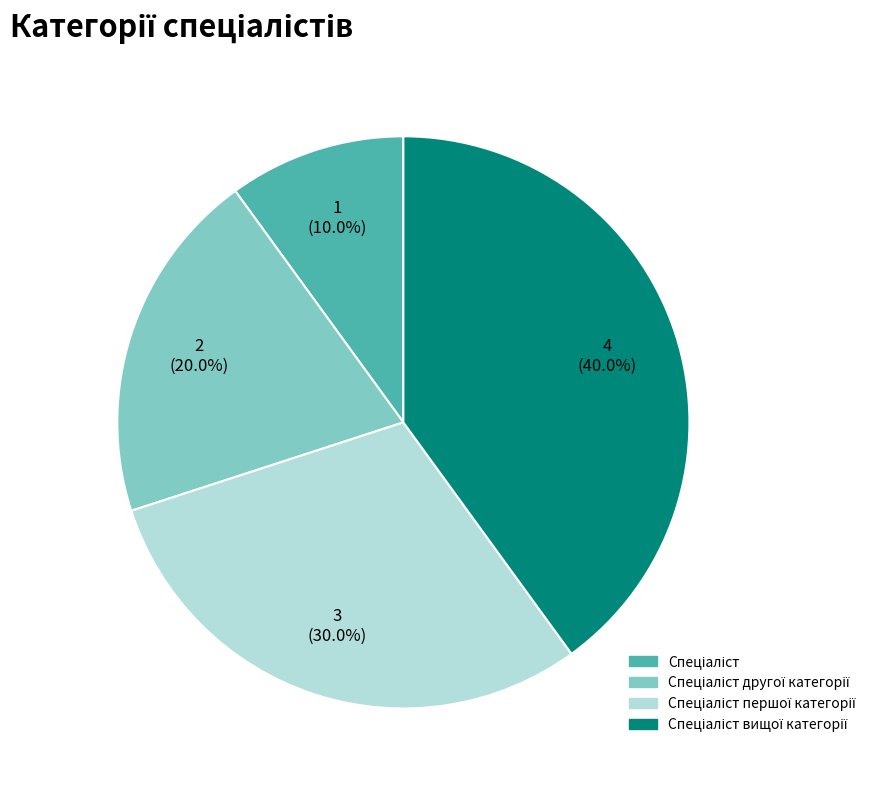

How many segments does this pie chart have?

4